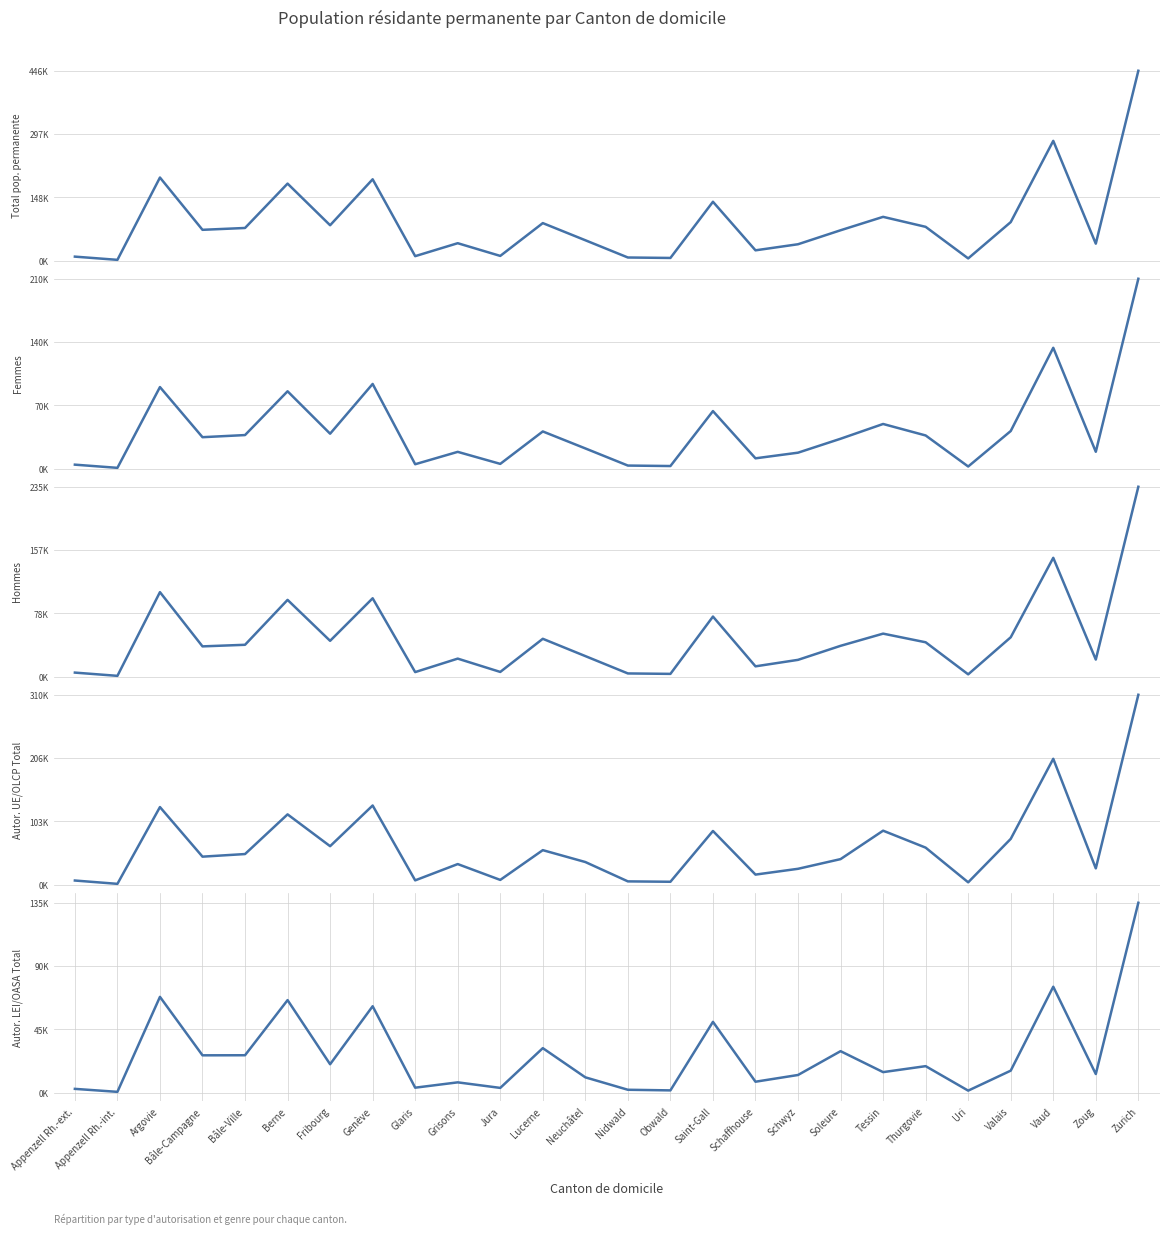

True or false: Autor. UE/OLCP Total and Total pop. permanente intersect in this chart.

False